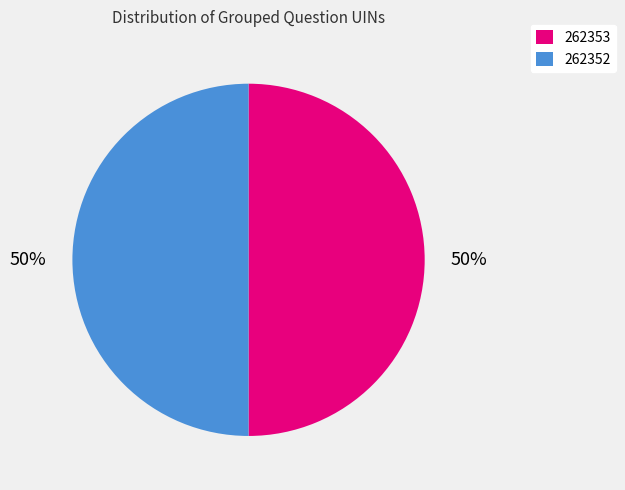

To the nearest percent, what is the combined percentage of 262352 and 262353?

100%